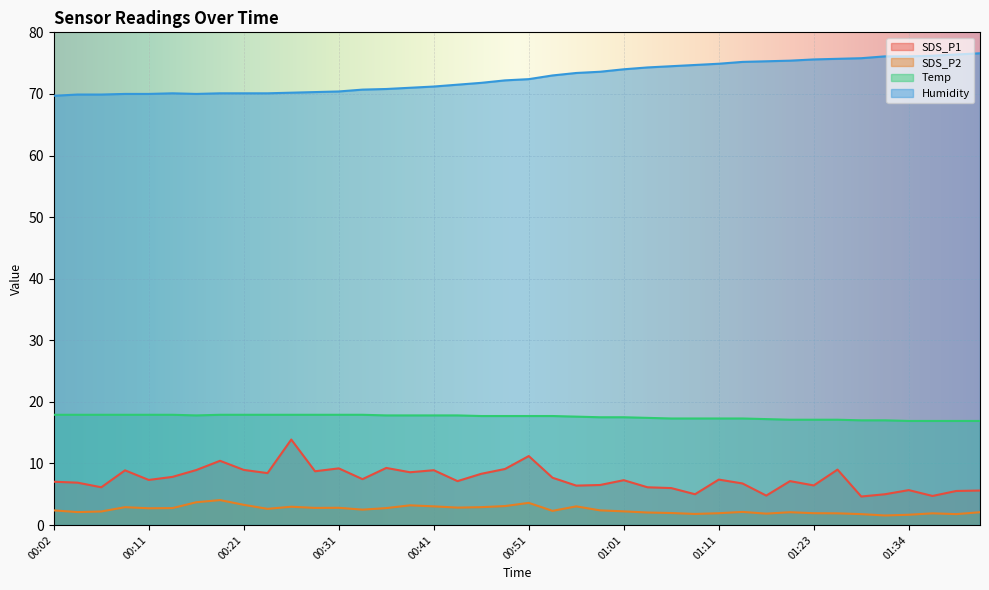

How many data points in Humidity are less than 72?

19